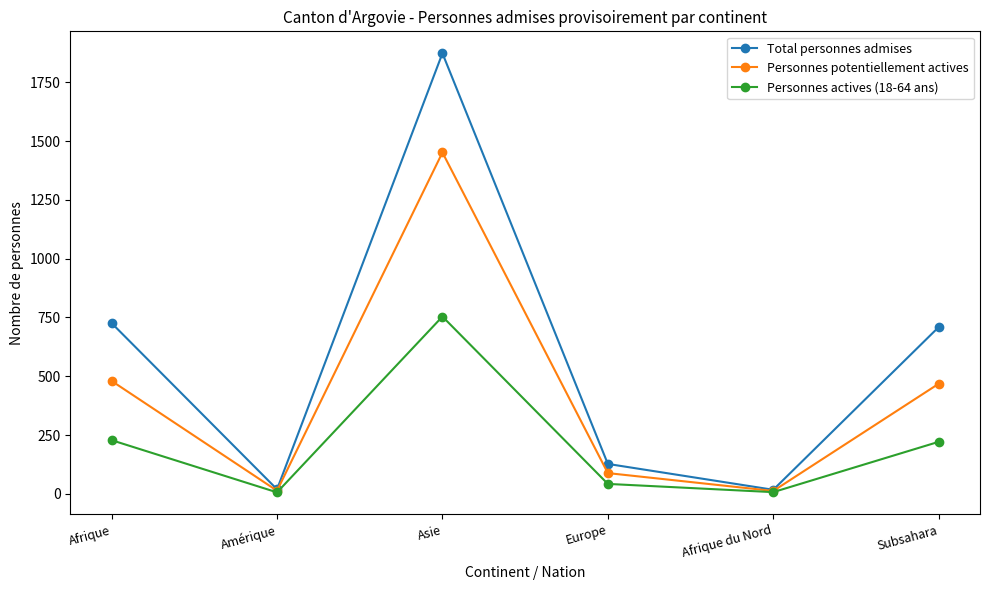

What is the maximum value shown in the chart?

1874